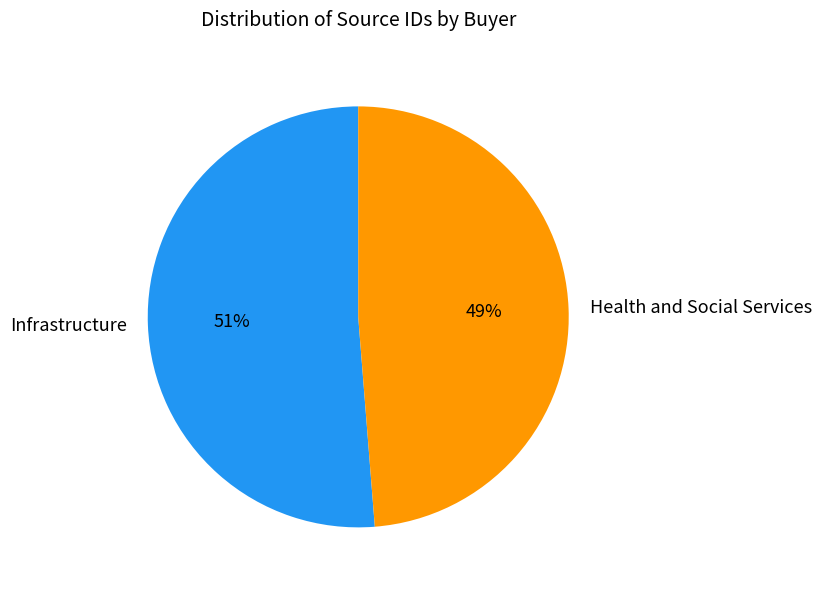

What percentage is the Health and Social Services slice, to the nearest percent?

49%